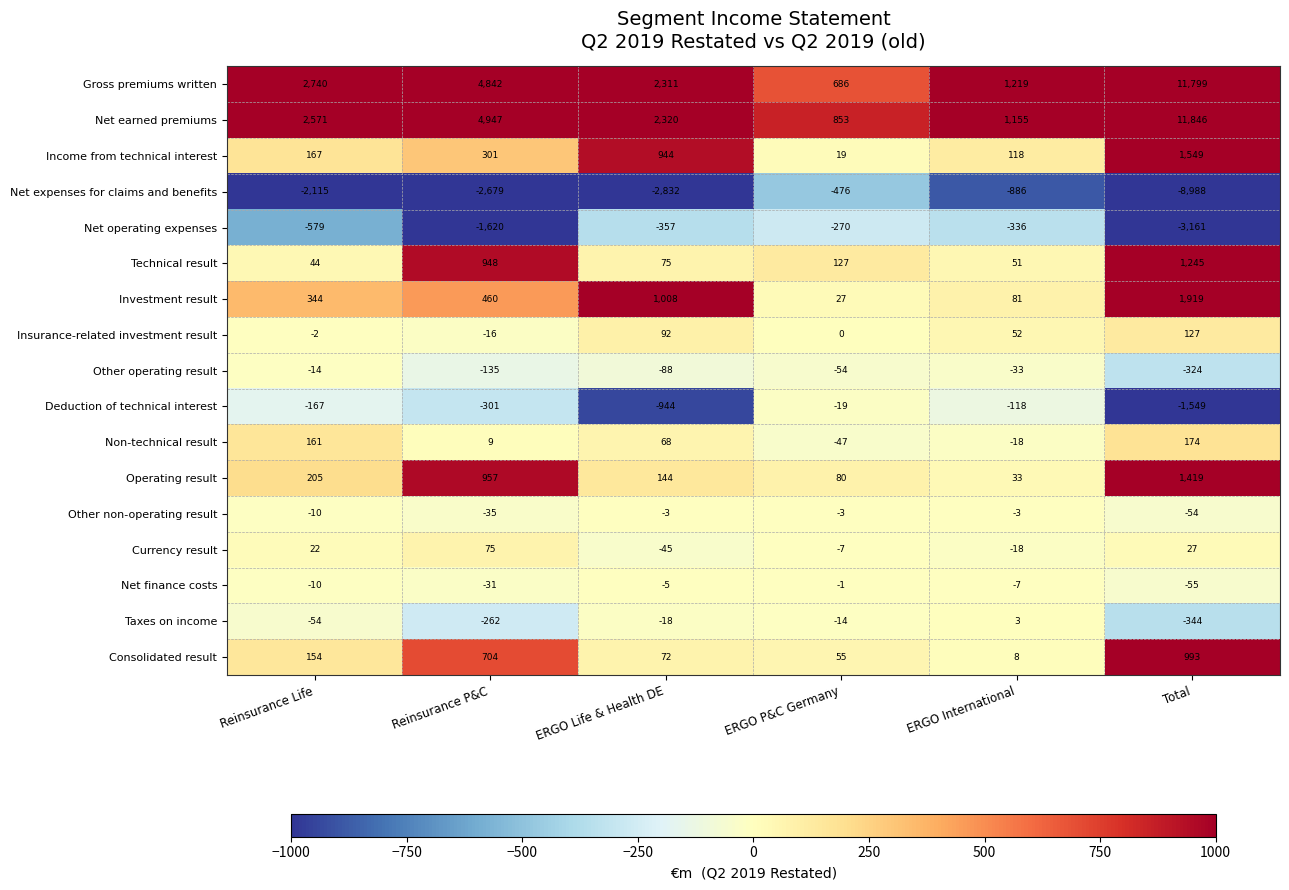

What is the sum of the Other operating result values at Total and Reinsurance P&C?

-459